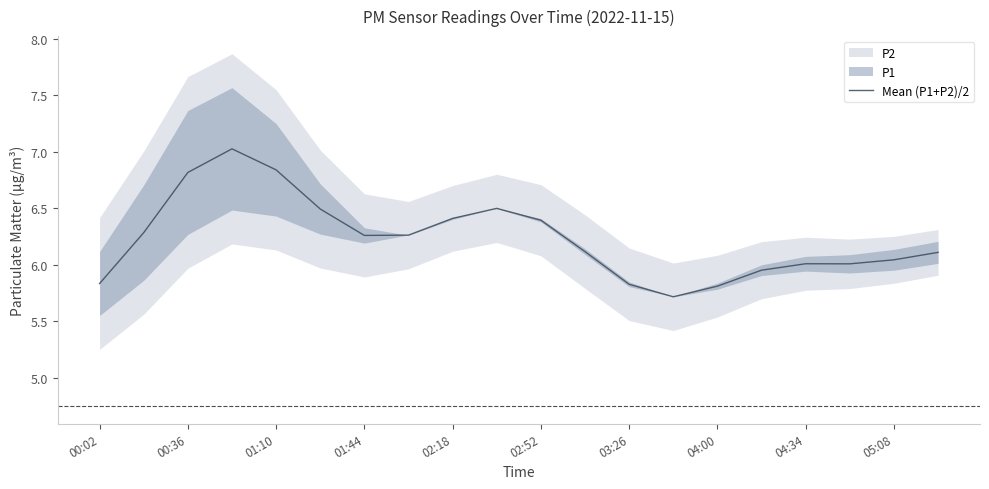

What is the maximum value shown in the chart?

7.0